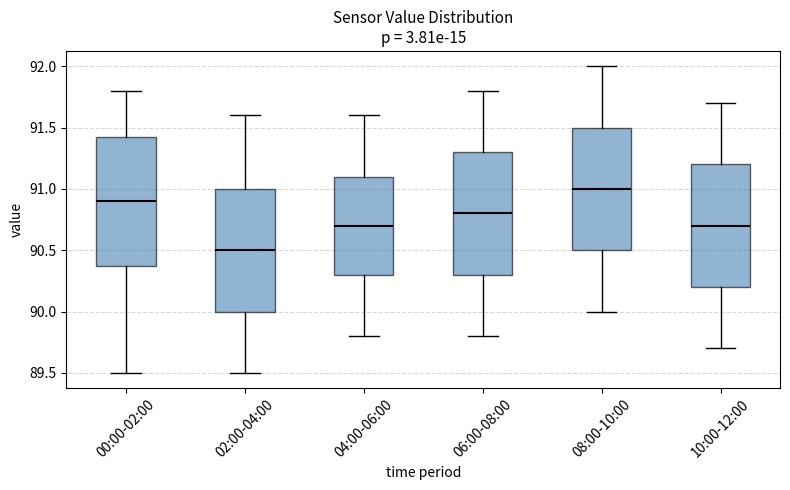

Where does the upper whisker of the box for 06:00-08:00 end on the y-axis? The values are not printed on the chart, so give them approximately, as read against the axis.

91.80